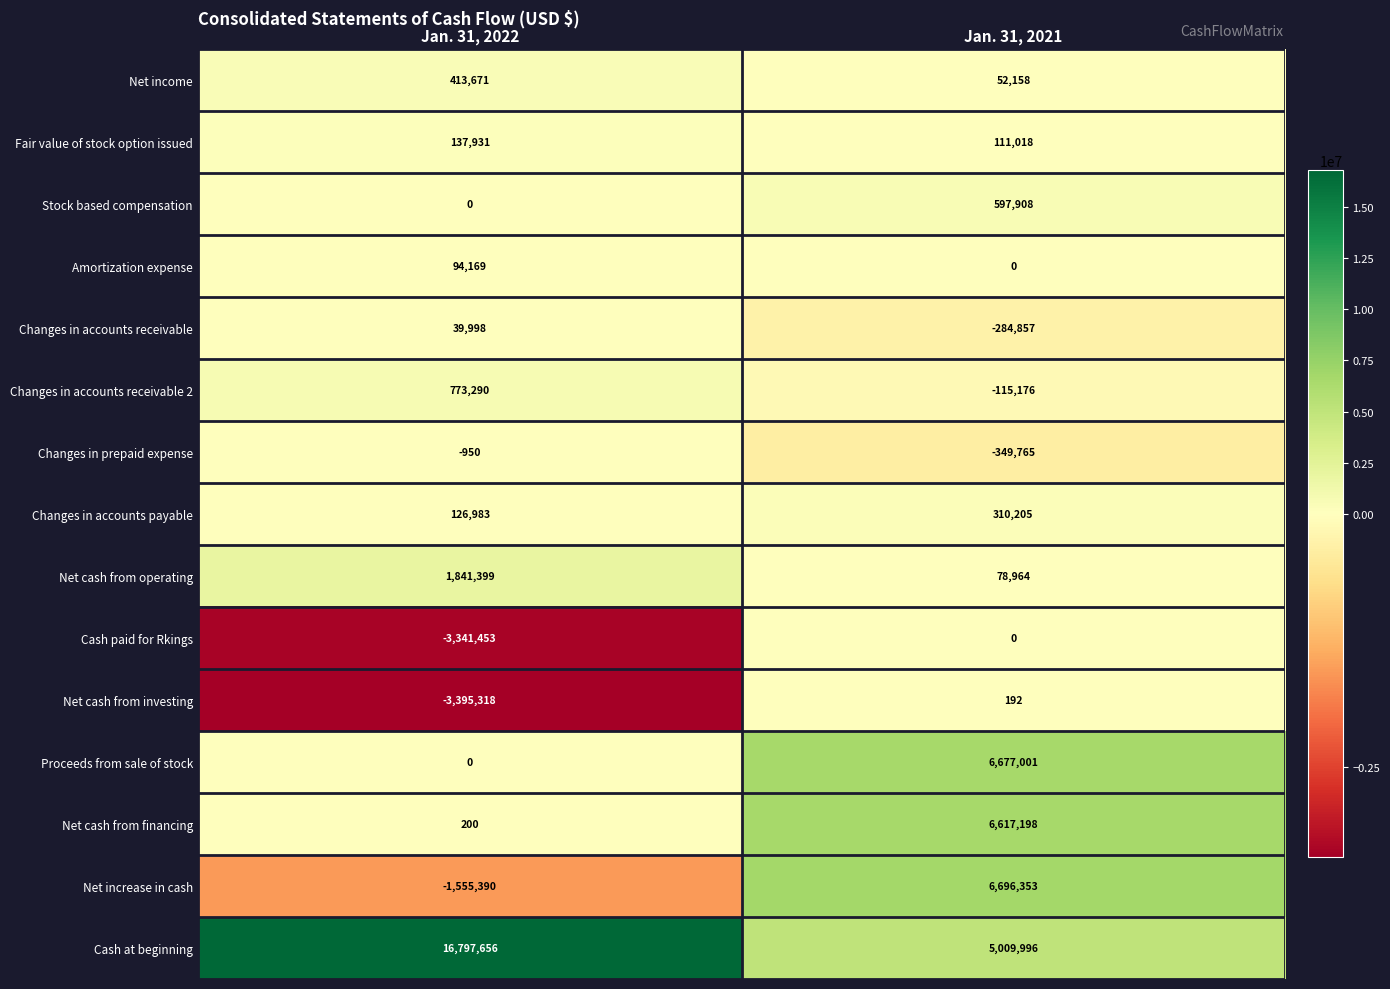

What is the difference between the Changes in accounts receivable 2 values at Jan. 31, 2022 and Jan. 31, 2021?

888466